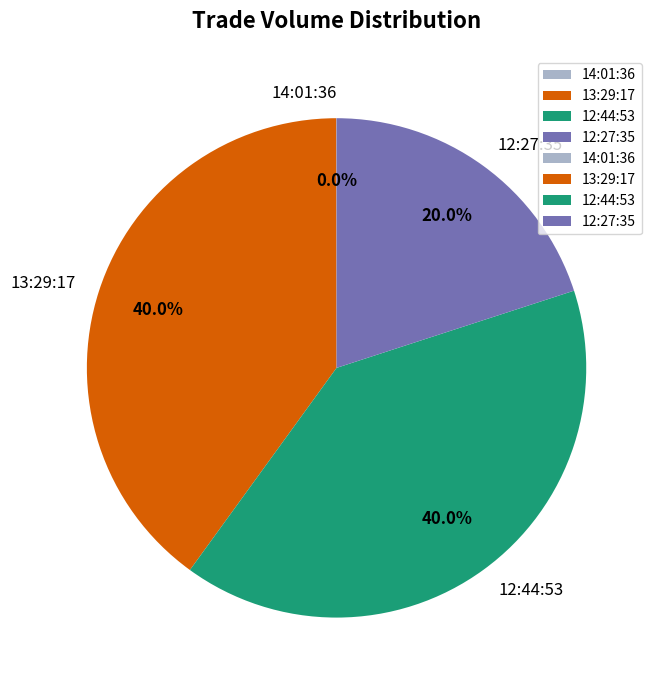

What is the total percentage of 12:27:35 and 12:44:53?

60.0%